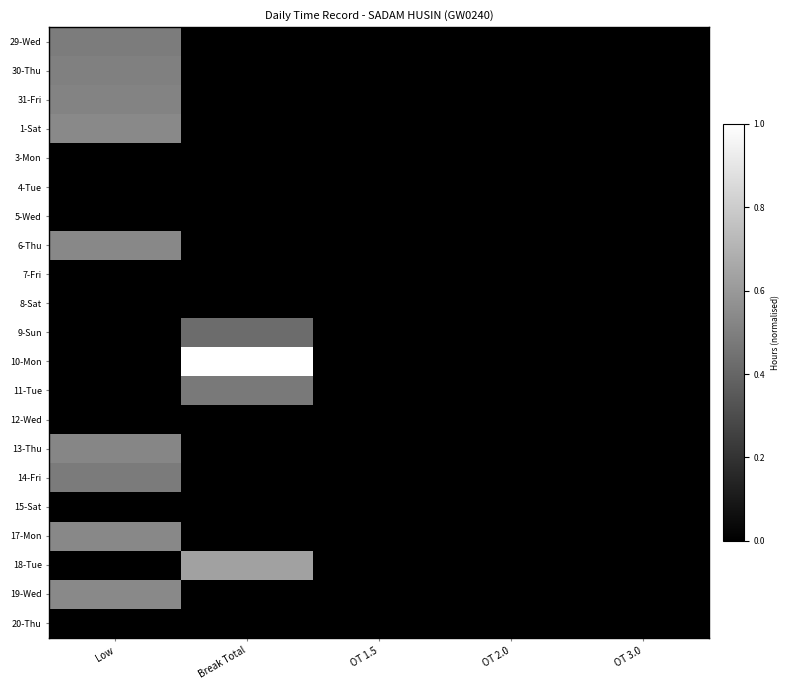

Which category has the highest value across all series?

Break Total